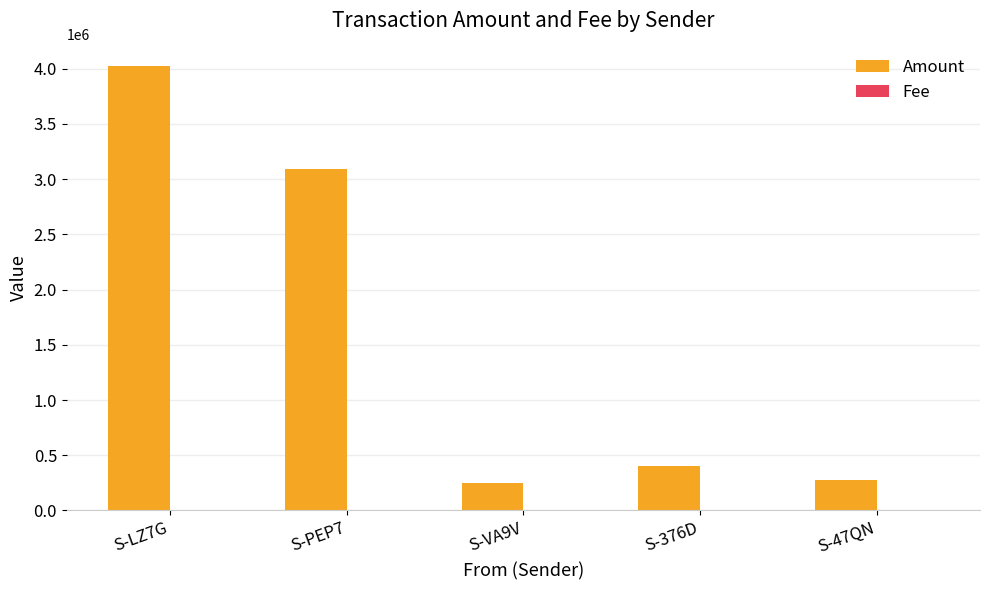

At which category does the chart reach its peak across all series?

S-LZ7G